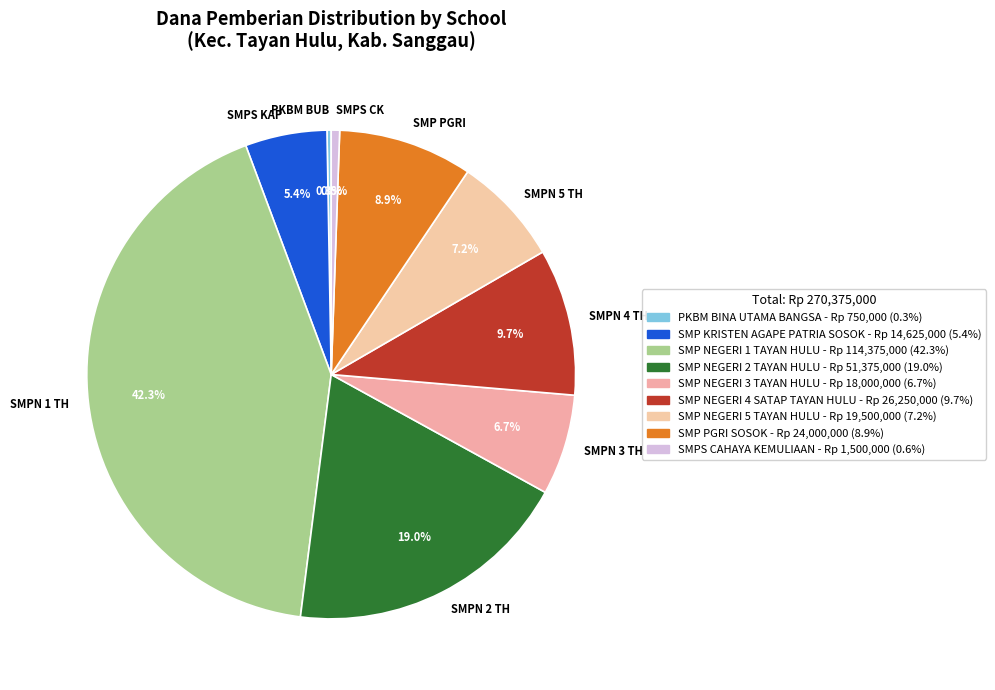

Which slice is the largest?

SMPN 1 TH